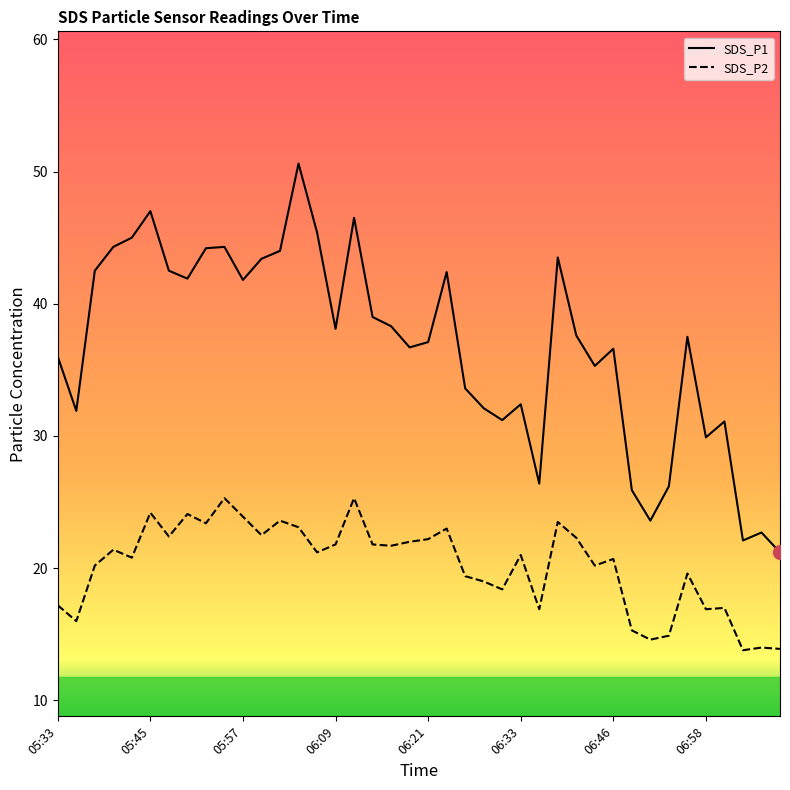

True or false: SDS_P1 and SDS_P2 intersect in this chart.

False